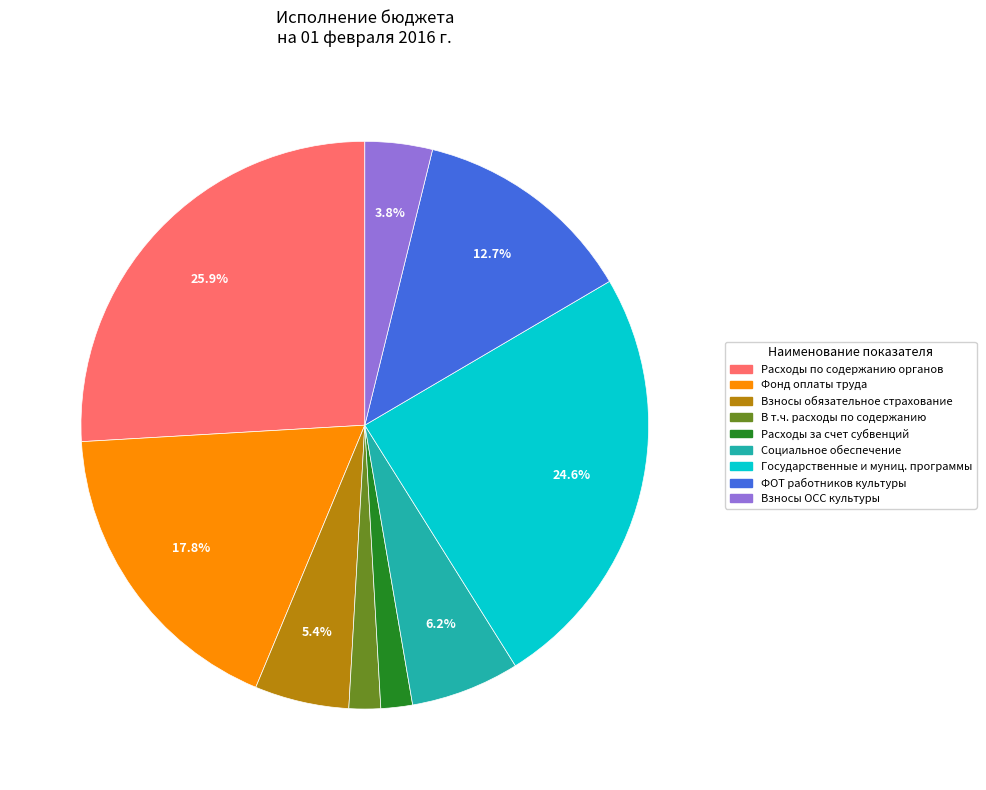

Is there a majority slice in this chart?

No